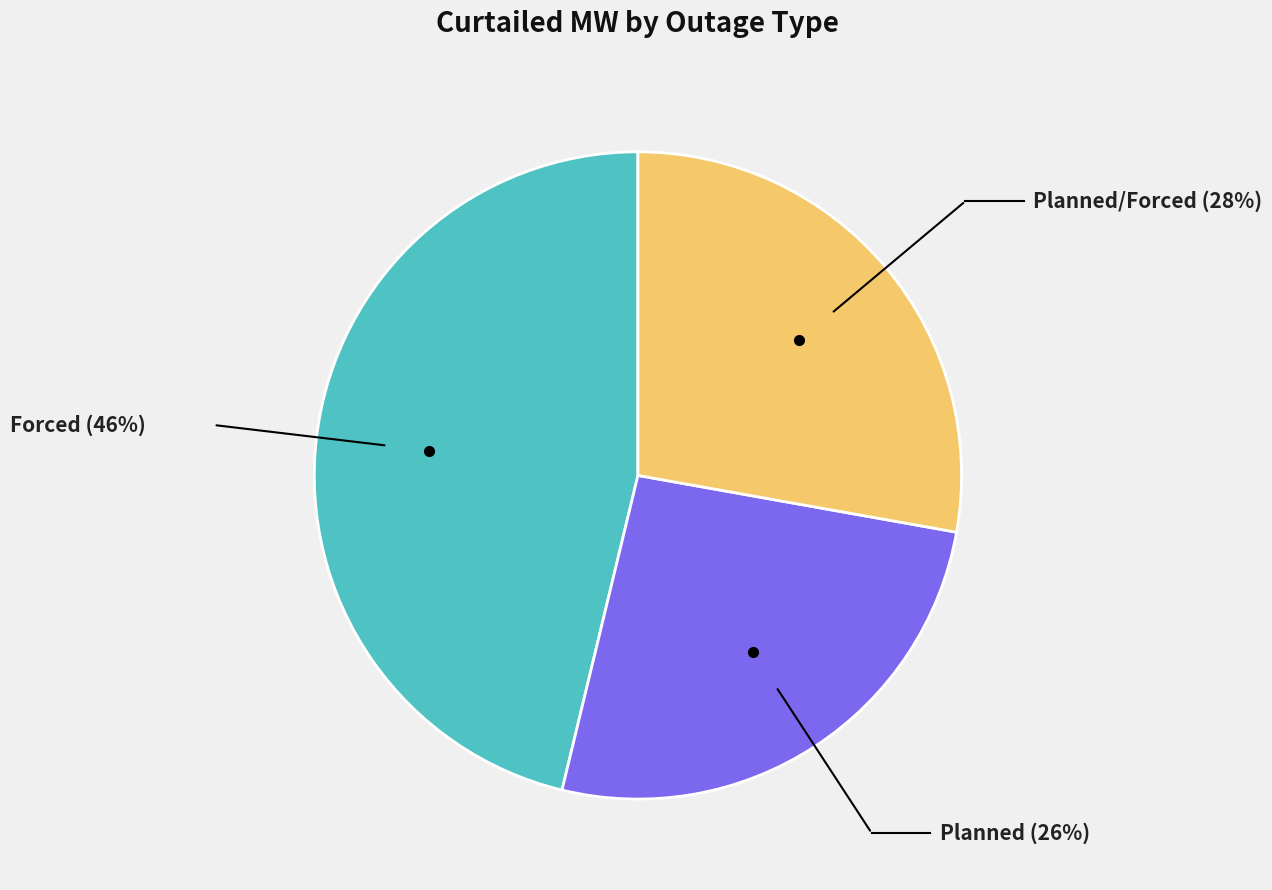

Does any single category account for the majority?

No